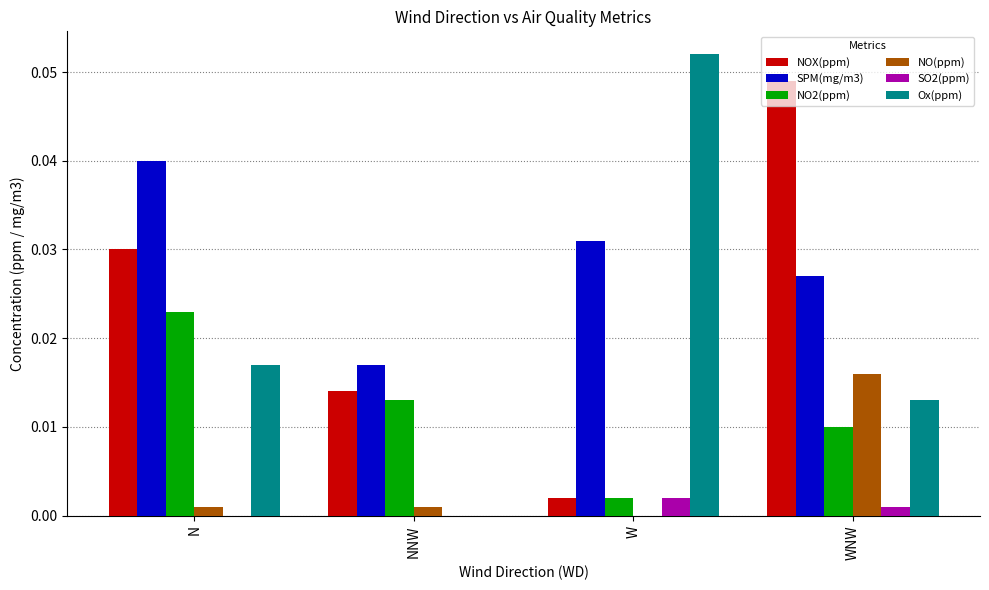

Is it true that NO2(ppm) equals 0.0 at WNW?

True